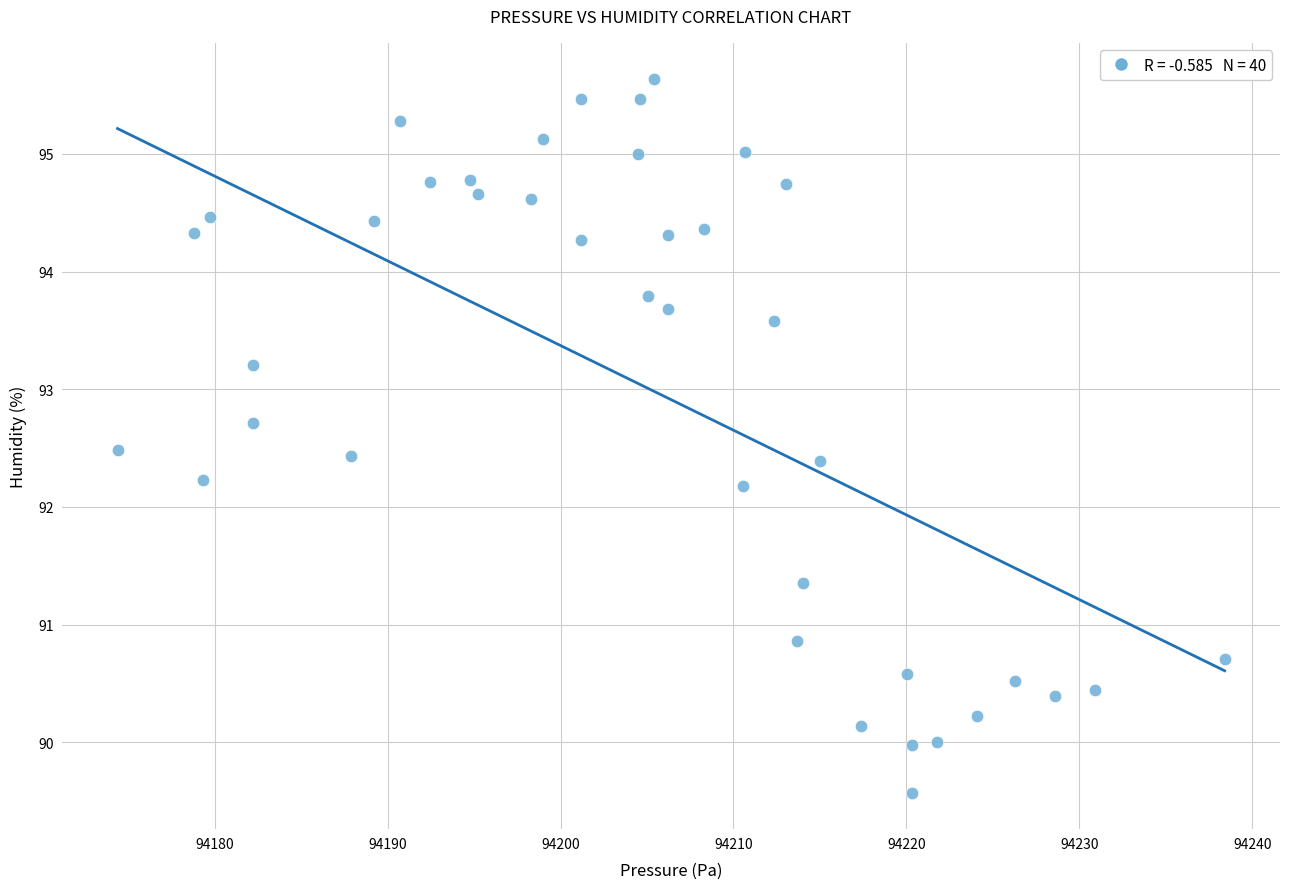

What is the range of X values (max minus min)?

64.0